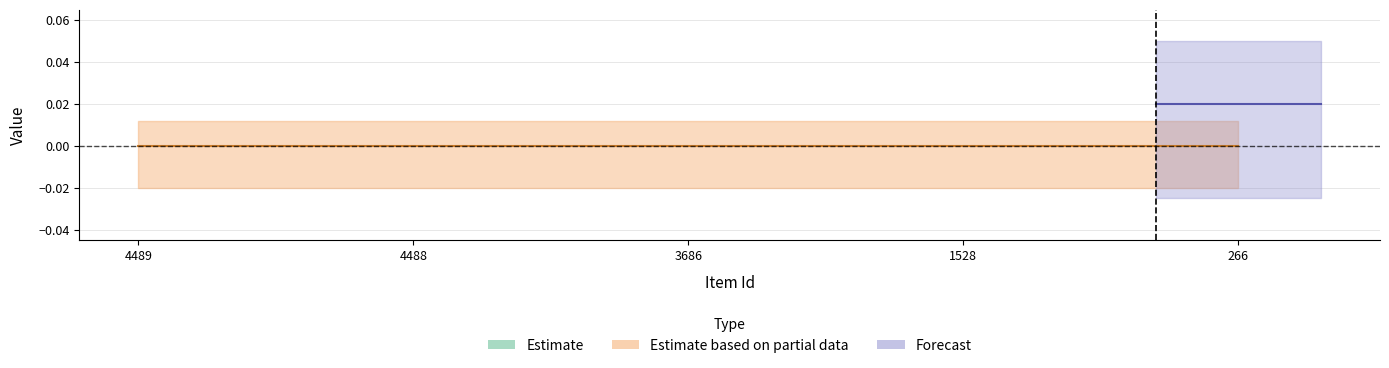

The public series shows 2 at 3686. True or false?

False